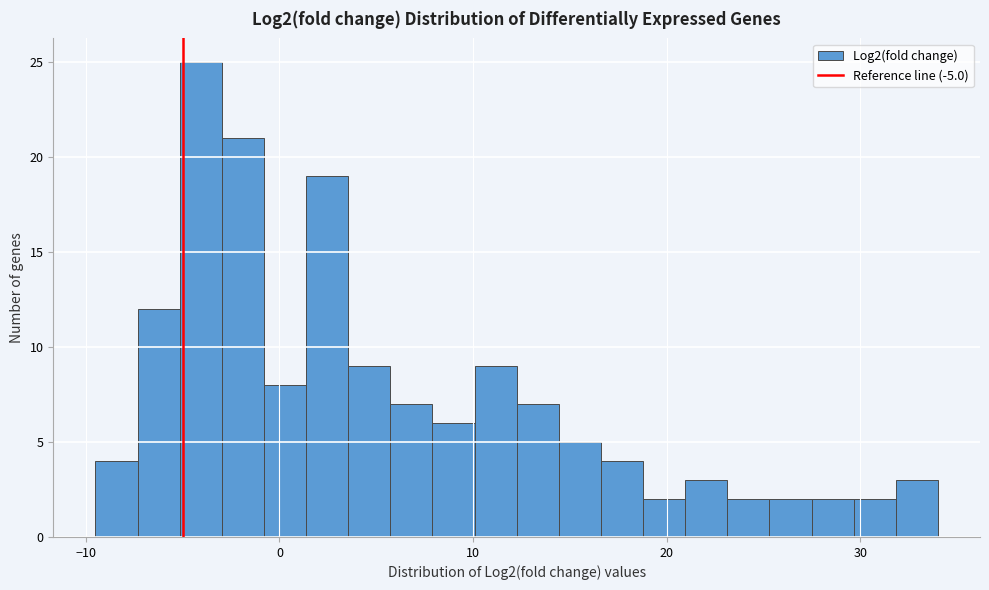

Around what value on the x-axis is the tallest bar? Give the approximate position of its centre, as read against the axis.

-4